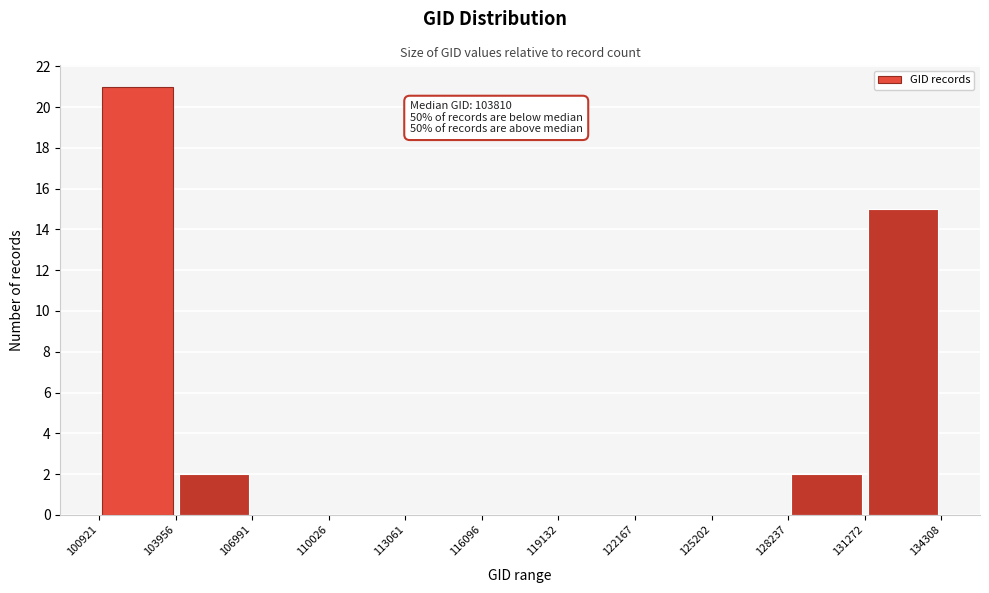

Which range on the x-axis has the tallest bar?

100921 to 103956